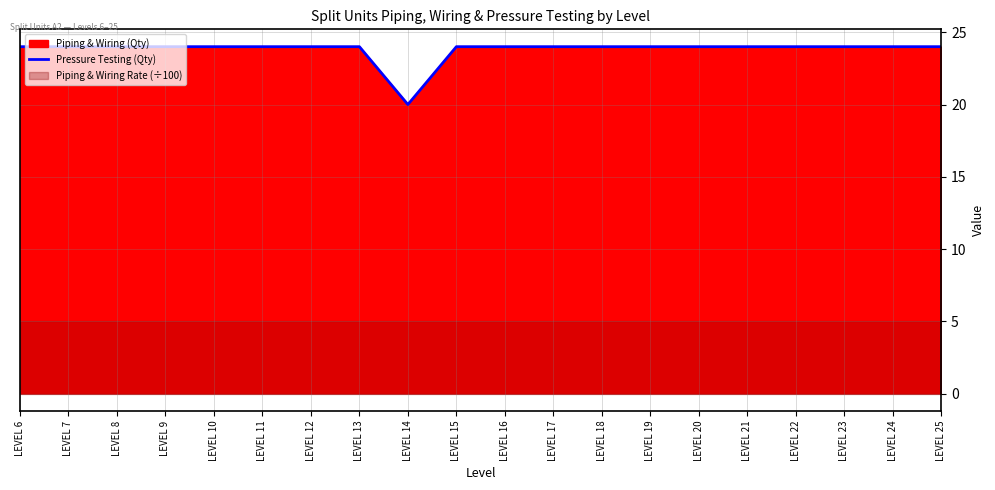

True or false: the data shows 24 at LEVEL 12.

True